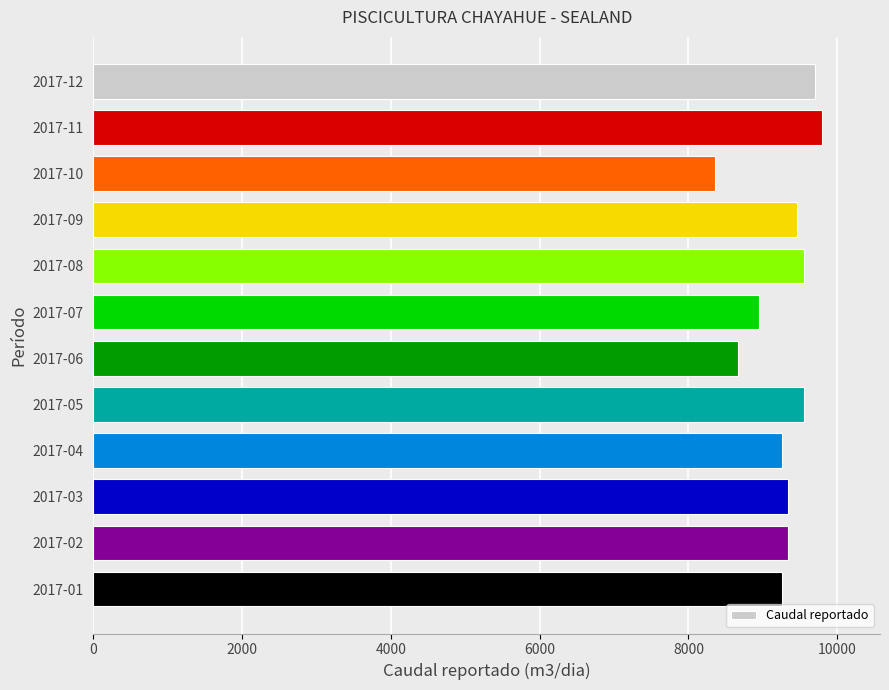

Which has a higher value, 2017-08 or 2017-04?

2017-08